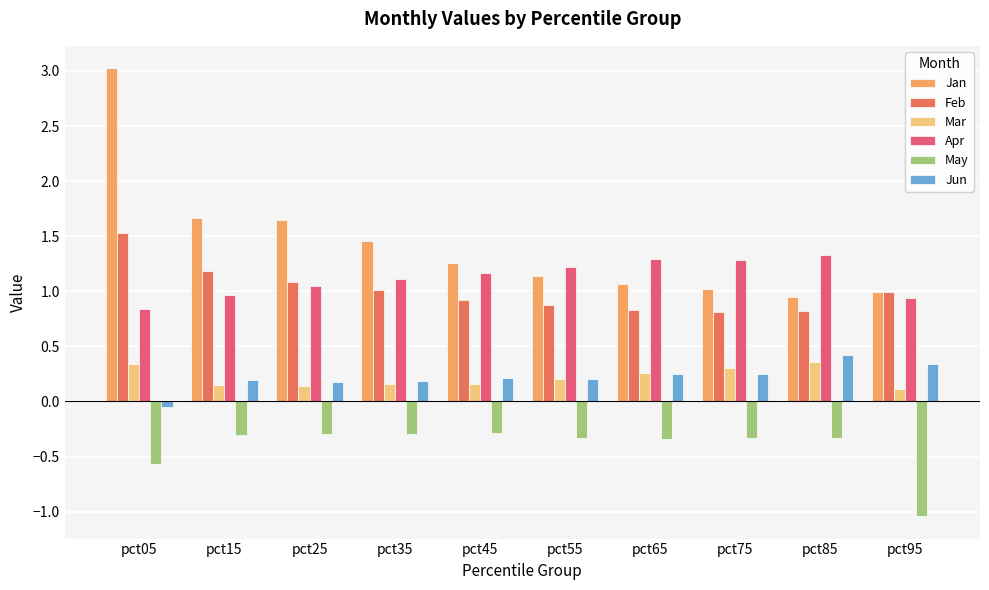

What is the smallest value displayed?

-1.0